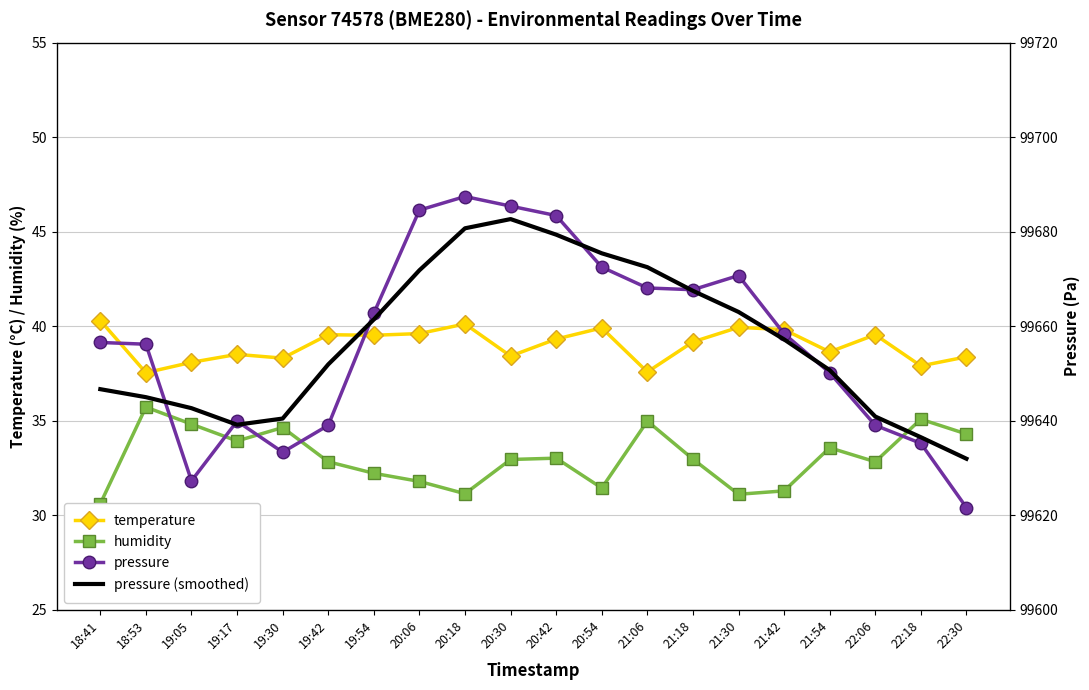

What is the sum of the pressure values at 20:30 and 21:30?

199356.1